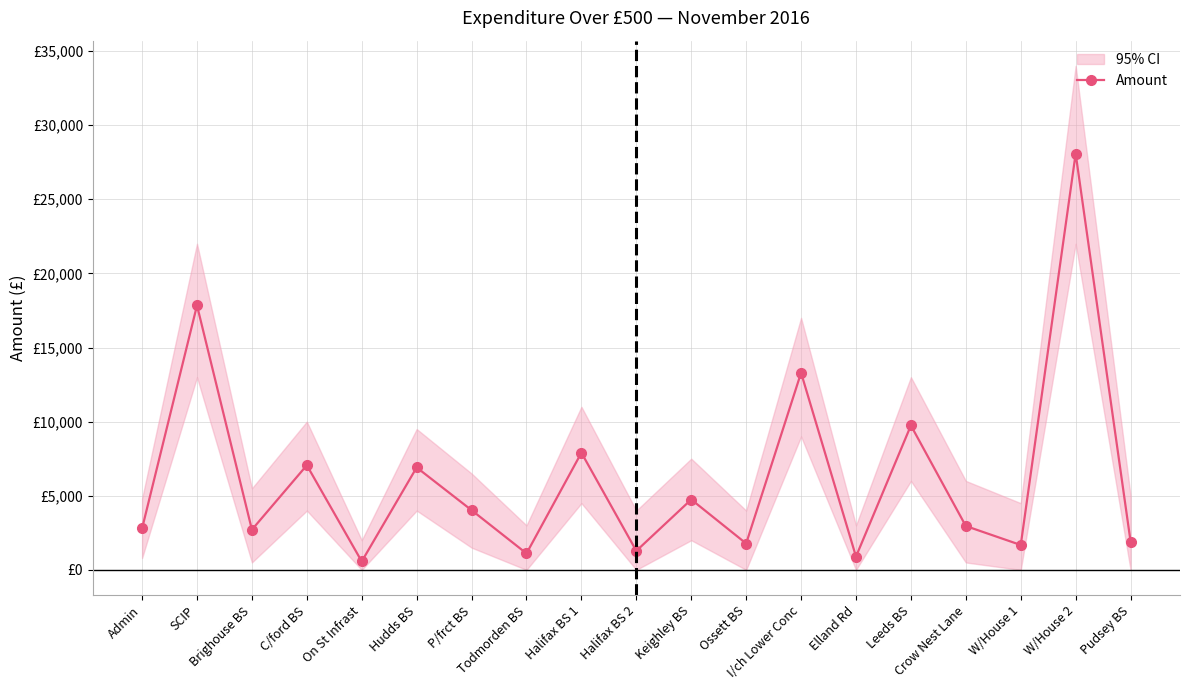

Reading right to left, list all the values displayed in this chart.

1913.0	28081.0	1677.0	2957.0	9741.0	895.0	13295.0	1777.0	4746.0	1280.0	7902.0	1106.0	4026.0	6908.0	569.0	7057.0	2709.0	17840.0	2790.9